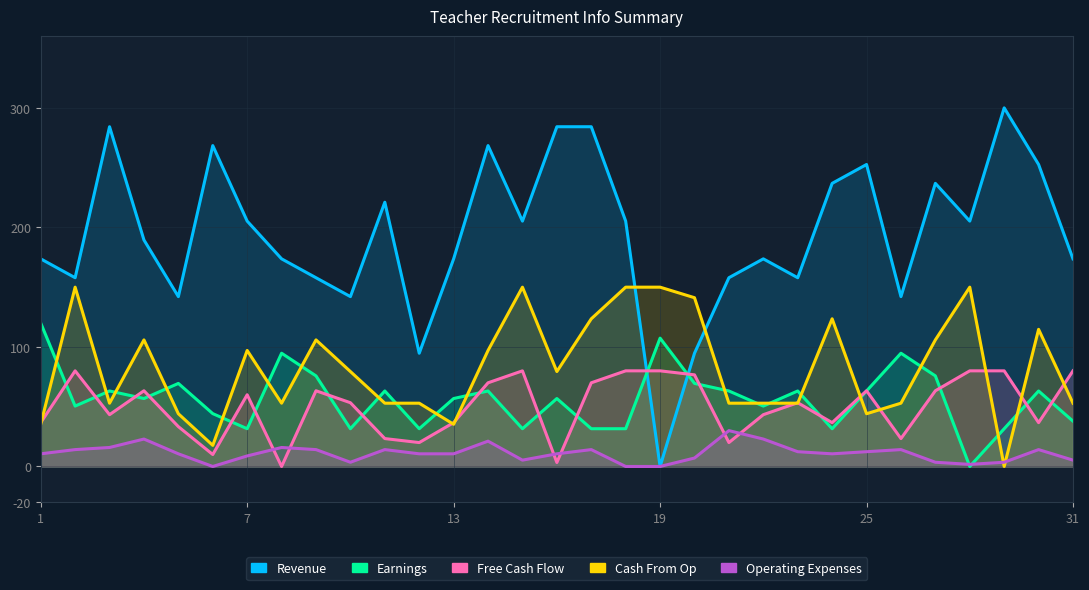

How many interior local valleys does the Revenue series have?

9